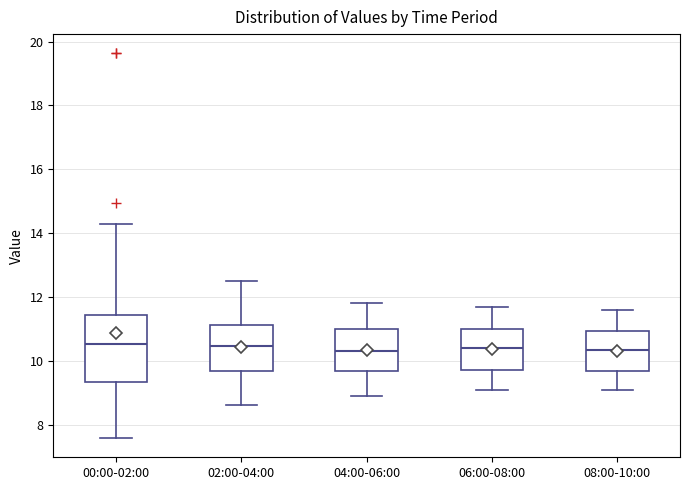

Reading left to right, transcribe this box plot: for each box, give where its median line is, the range the box spans, and where its two whiskers end, as read against the y-axis. The values are not printed on the chart, so give them approximately, as read against the axis.

00:00-02:00: median 10.6, box 9.4 to 11.4, whiskers 7.6 to 14.2
02:00-04:00: median 10.4, box 9.6 to 11.2, whiskers 8.6 to 12.6
04:00-06:00: median 10.4, box 9.6 to 11.0, whiskers 9.0 to 11.8
06:00-08:00: median 10.4, box 9.8 to 11.0, whiskers 9.2 to 11.8
08:00-10:00: median 10.4, box 9.6 to 11.0, whiskers 9.2 to 11.6